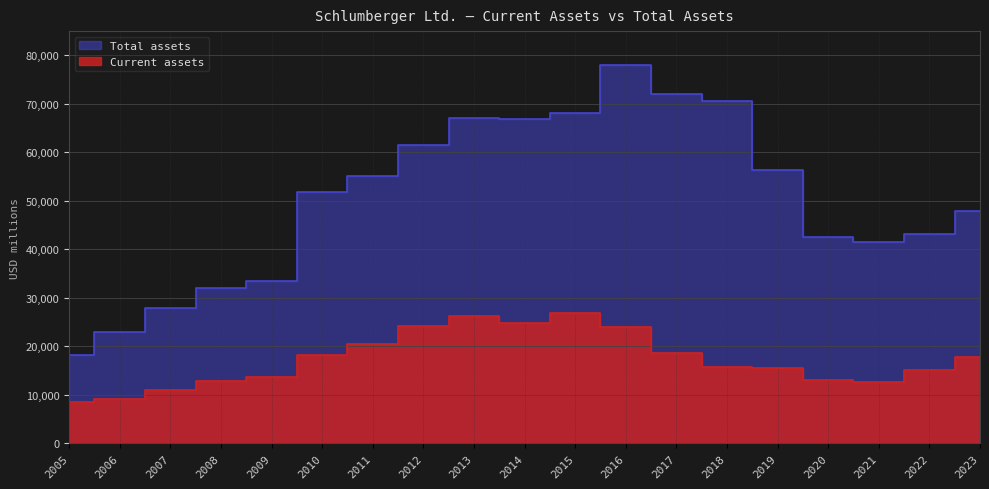

Count the number of data series in this chart.

2